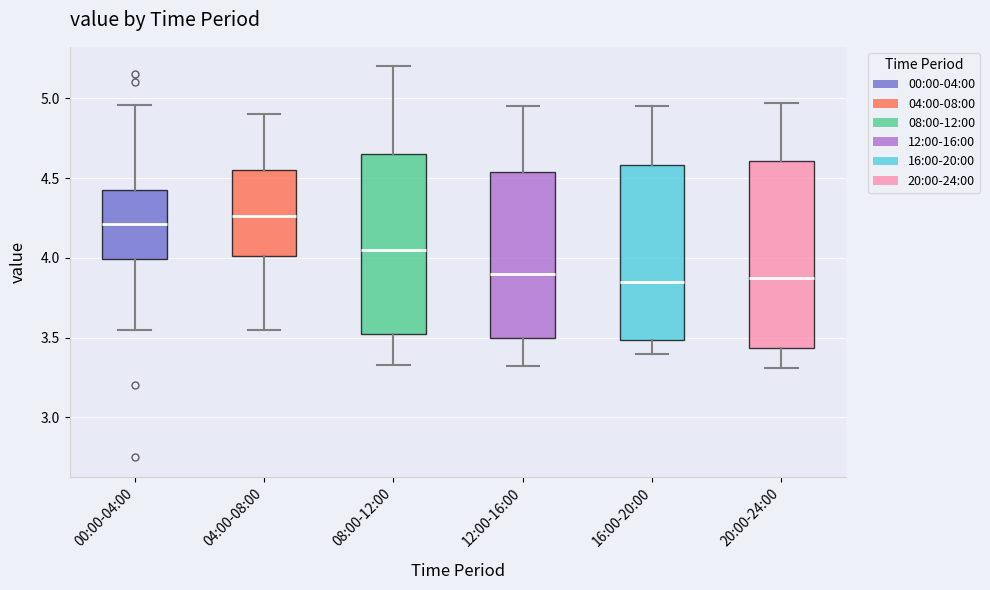

Reading left to right, read every box against the y-axis: the position of its median line, the range the box covers, and the ends of its whiskers. The values are not printed on the chart, so give them approximately, as read against the axis.

00:00-04:00: median 4.20, box 4.00 to 4.45, whiskers 3.55 to 4.95
04:00-08:00: median 4.25, box 4.00 to 4.55, whiskers 3.55 to 4.90
08:00-12:00: median 4.05, box 3.50 to 4.65, whiskers 3.35 to 5.20
12:00-16:00: median 3.90, box 3.50 to 4.55, whiskers 3.30 to 4.95
16:00-20:00: median 3.85, box 3.50 to 4.60, whiskers 3.40 to 4.95
20:00-24:00: median 3.90, box 3.45 to 4.60, whiskers 3.30 to 4.95